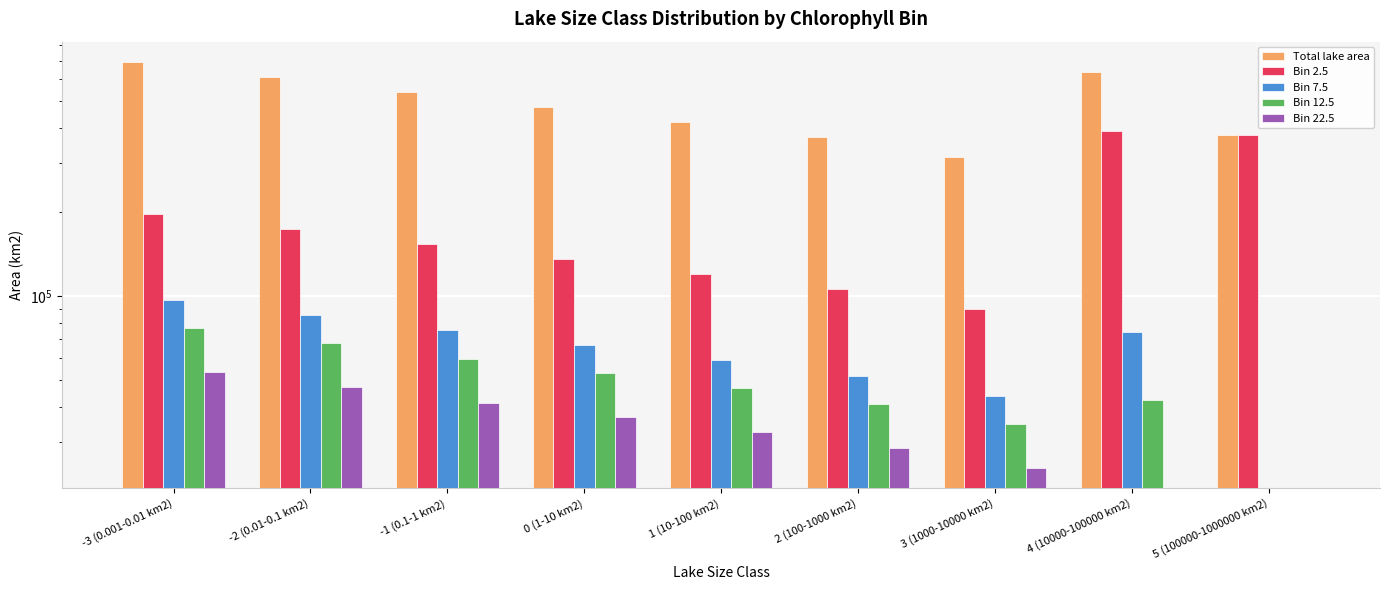

What is the difference between the maximum and minimum values in the Bin 7.5 series?

96725.2